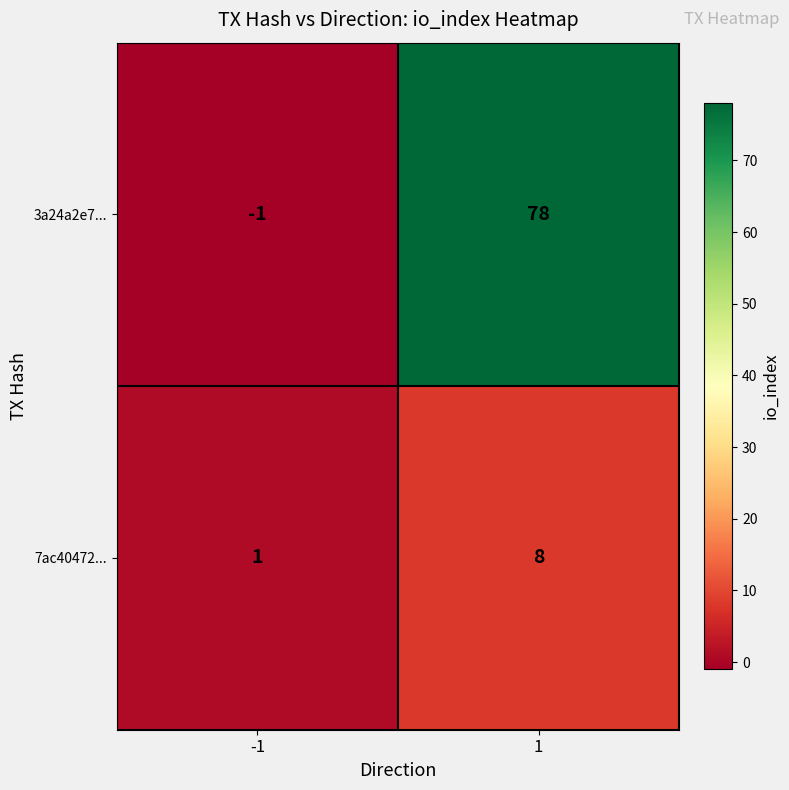

True or false: 7ac40472... has a value of 1 at -1.

True